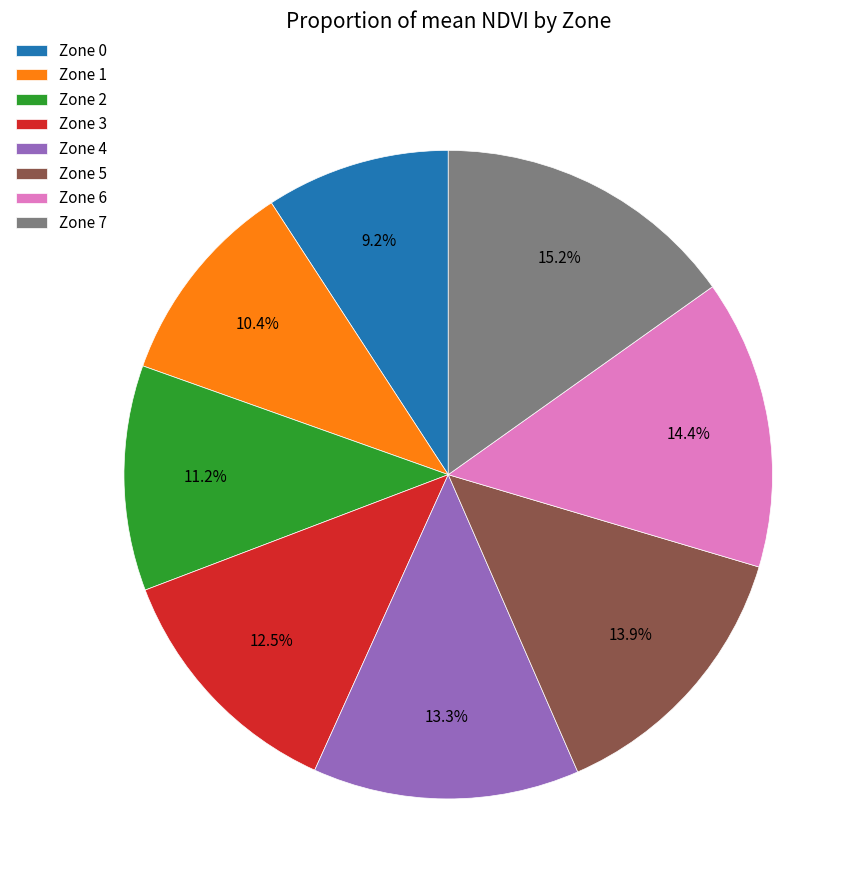

What is the ratio of the value at Zone 1 to the value at Zone 7?

0.7